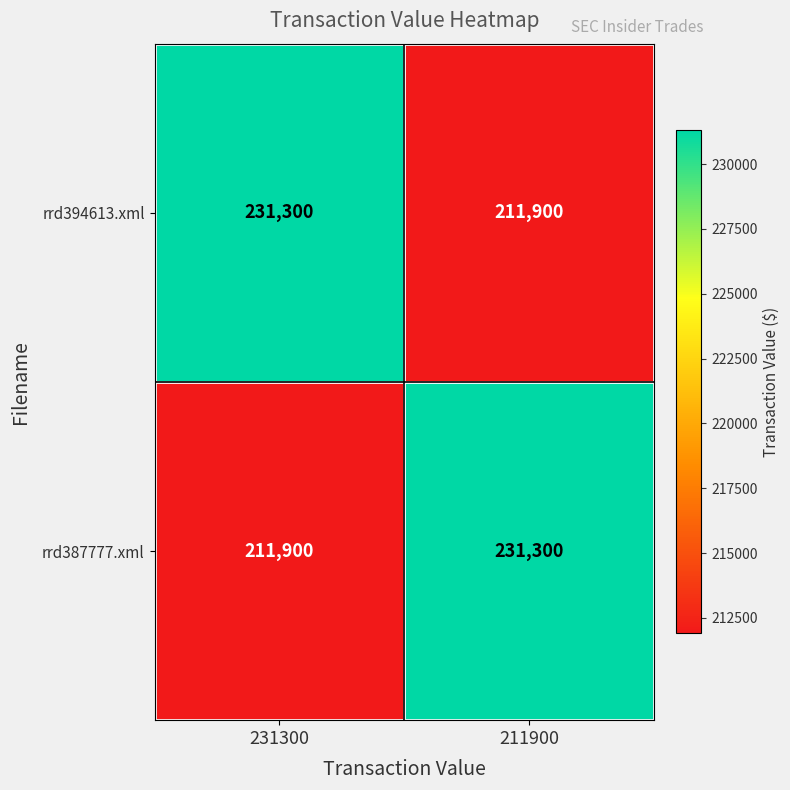

What is the spread (max minus min) of values at 211900?

19400